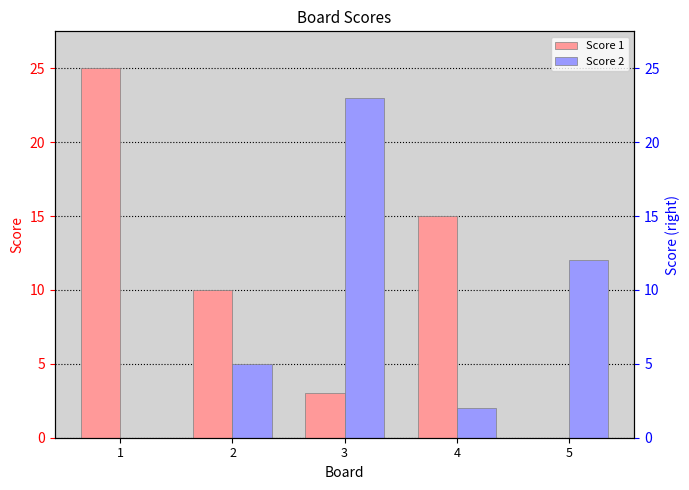

What is the highest value of the Score 2 series?

23